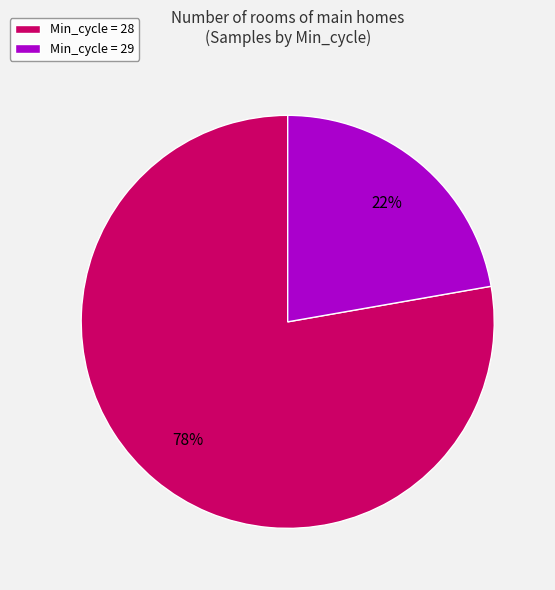

To the nearest percent, what portion does Min_cycle = 29 represent?

22%